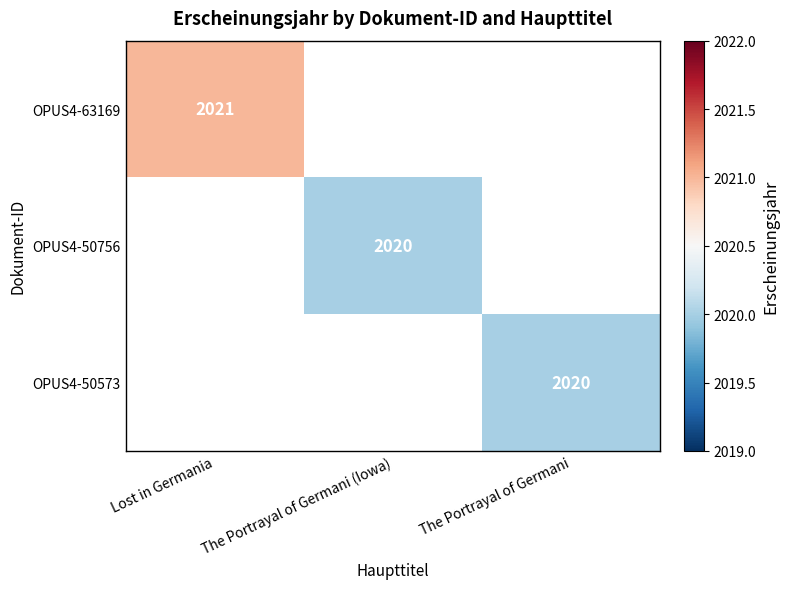

What is the total value across all series at The Portrayal of Germani?

2020